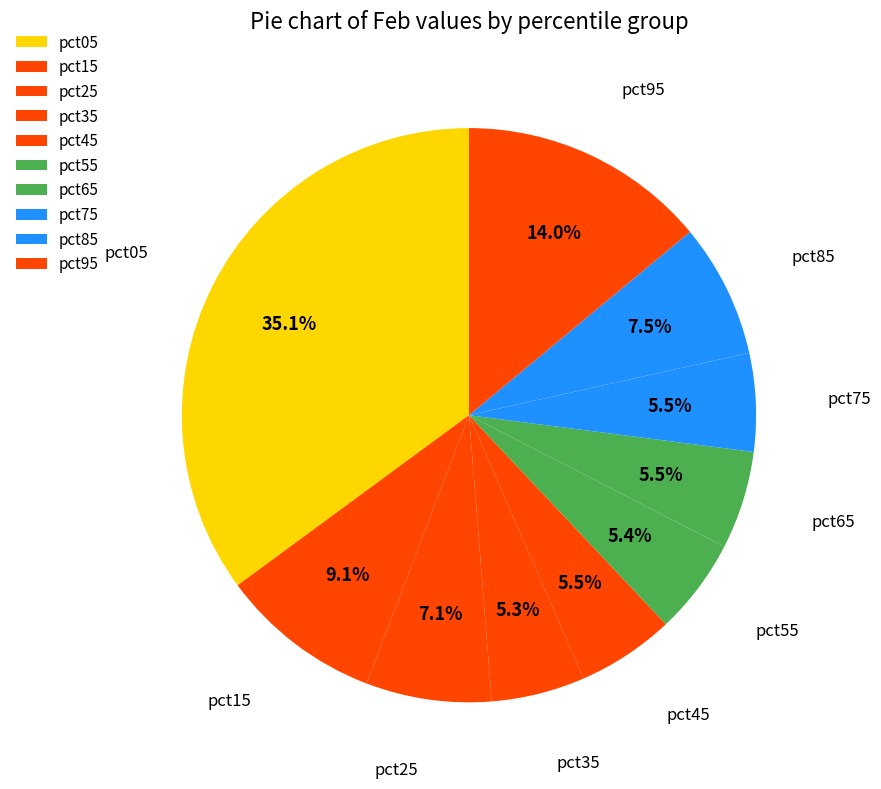

What is the change in value from pct45 to pct95?

+0.2